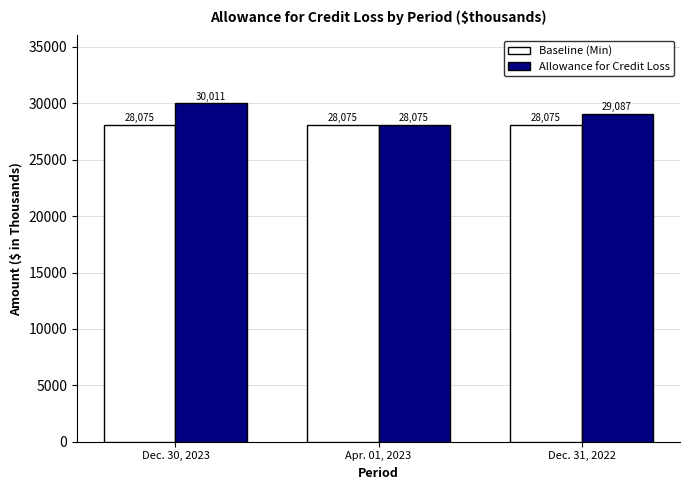

Is it true that Allowance for Credit Loss equals 7862 at Dec. 30, 2023?

False